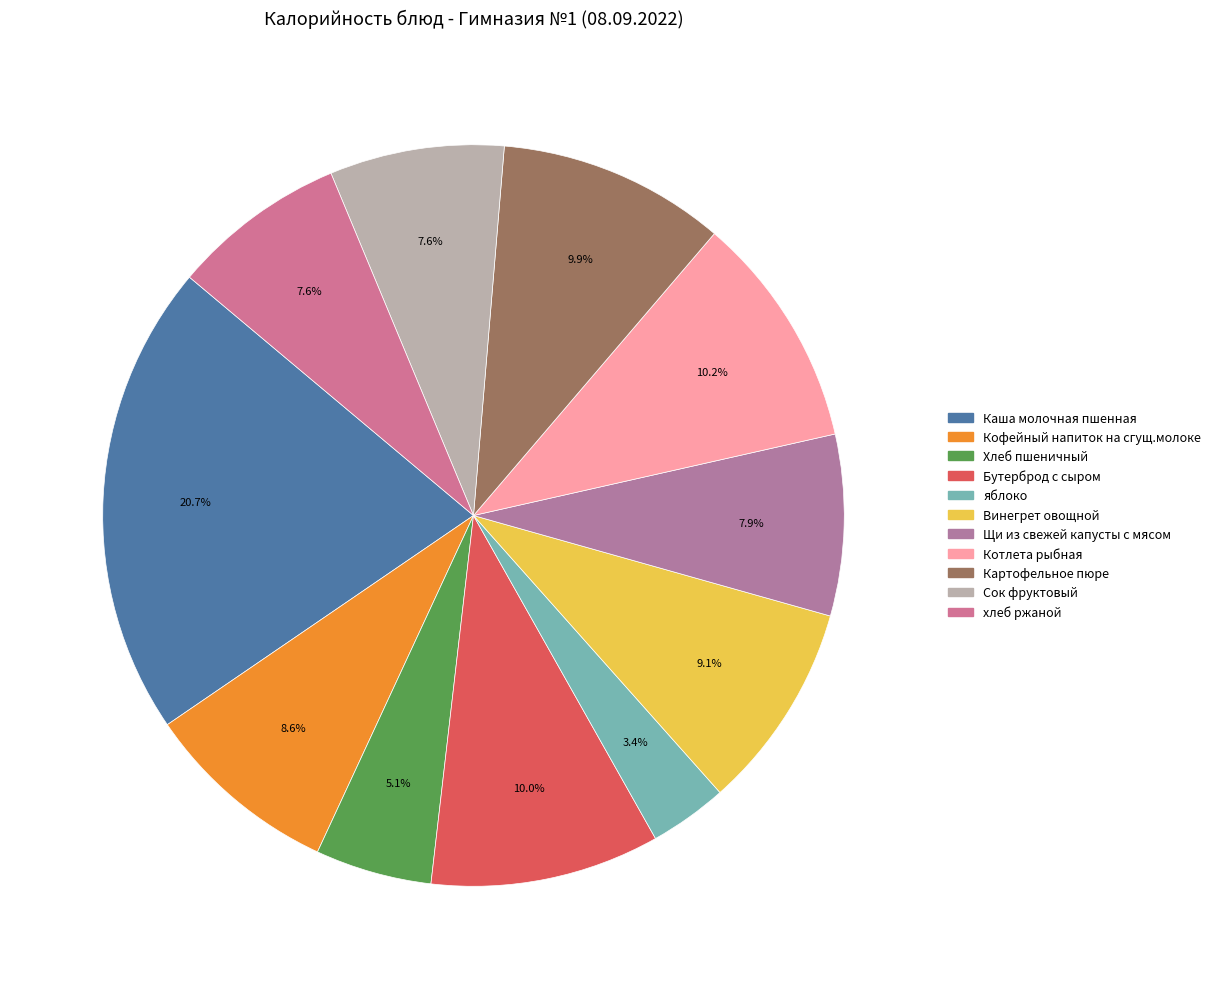

Which category has the smallest portion of the pie?

яблоко